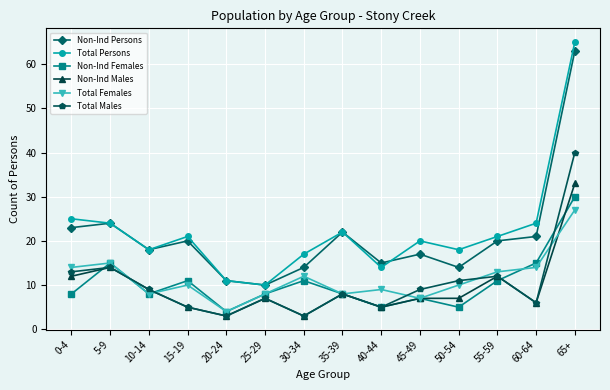

Which series has the largest range (max minus min)?

Total Persons